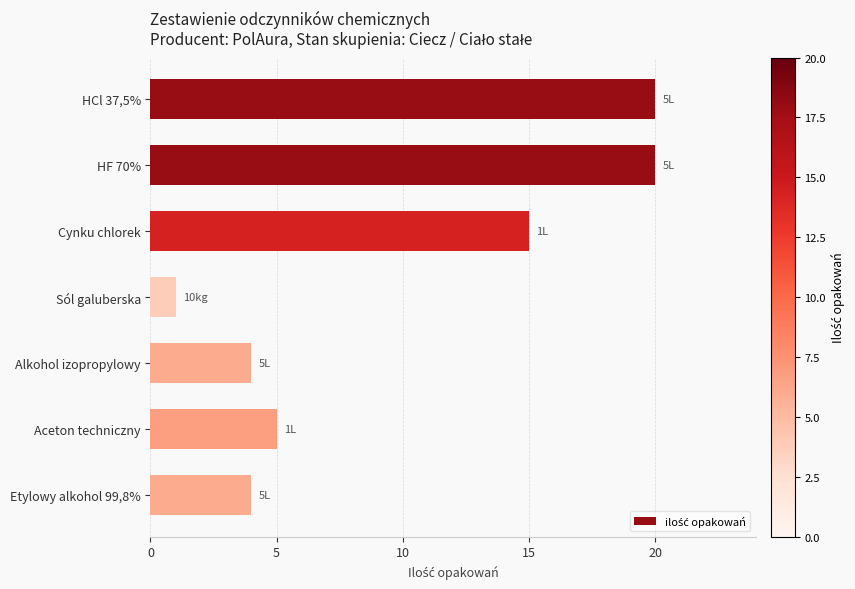

What is the difference between the values at Cynku chlorek and Aceton techniczny?

10